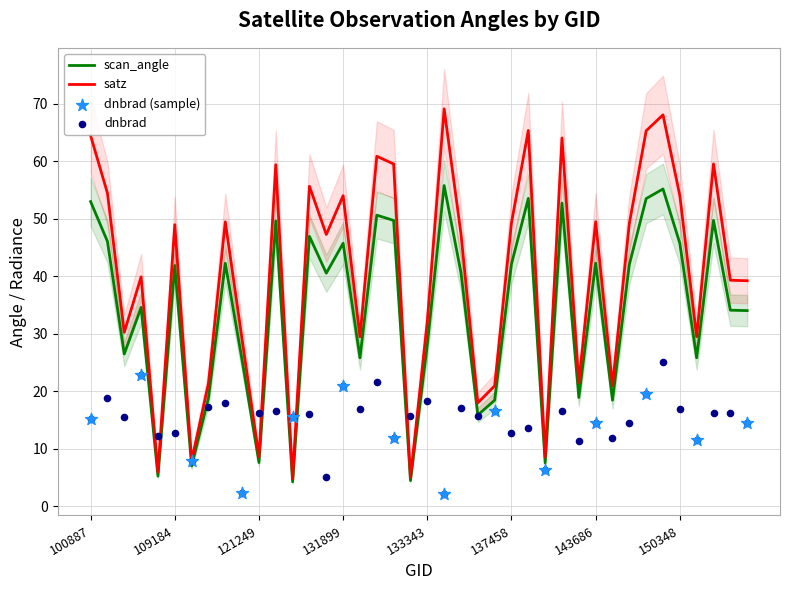

Which series reaches the maximum Y coordinate?

satz